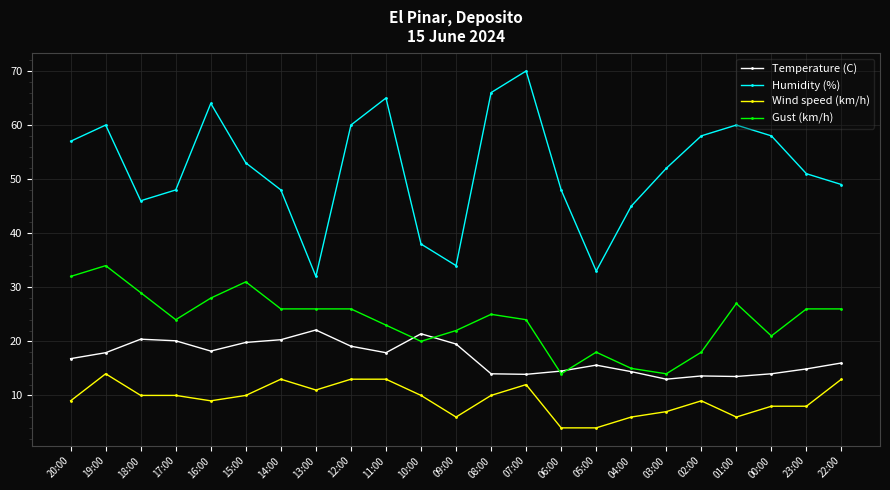

True or false: Wind speed (km/h) has more than 0 interior local peaks.

True